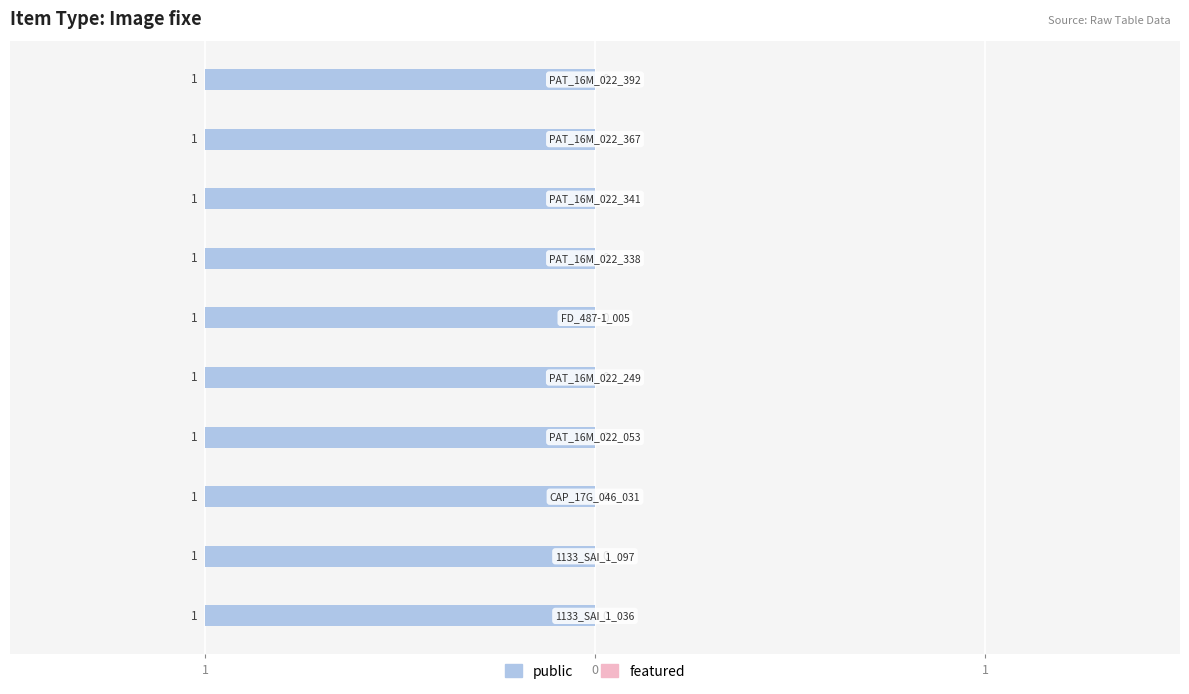

What are all the series names shown in the legend?

public, featured